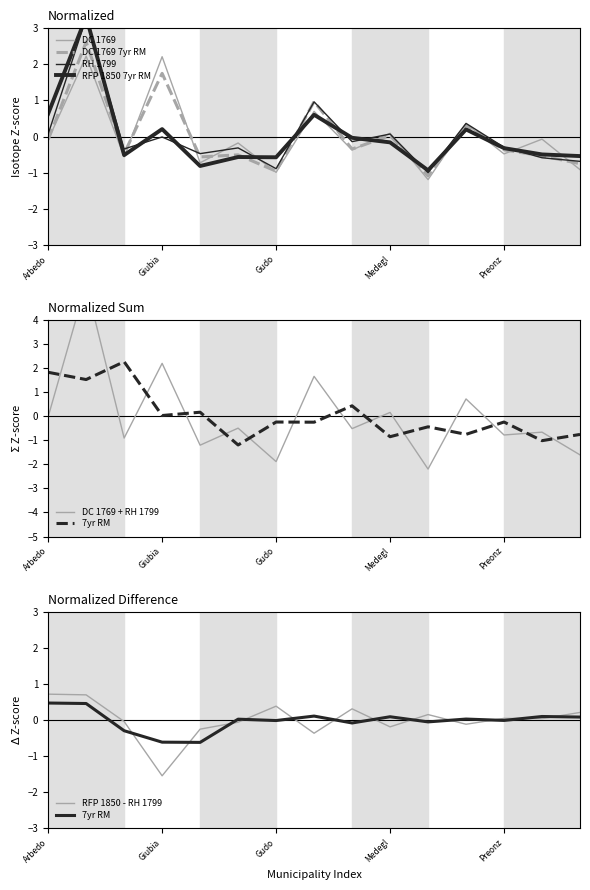

How many values in the RFP_1850_i series are below 0?

10